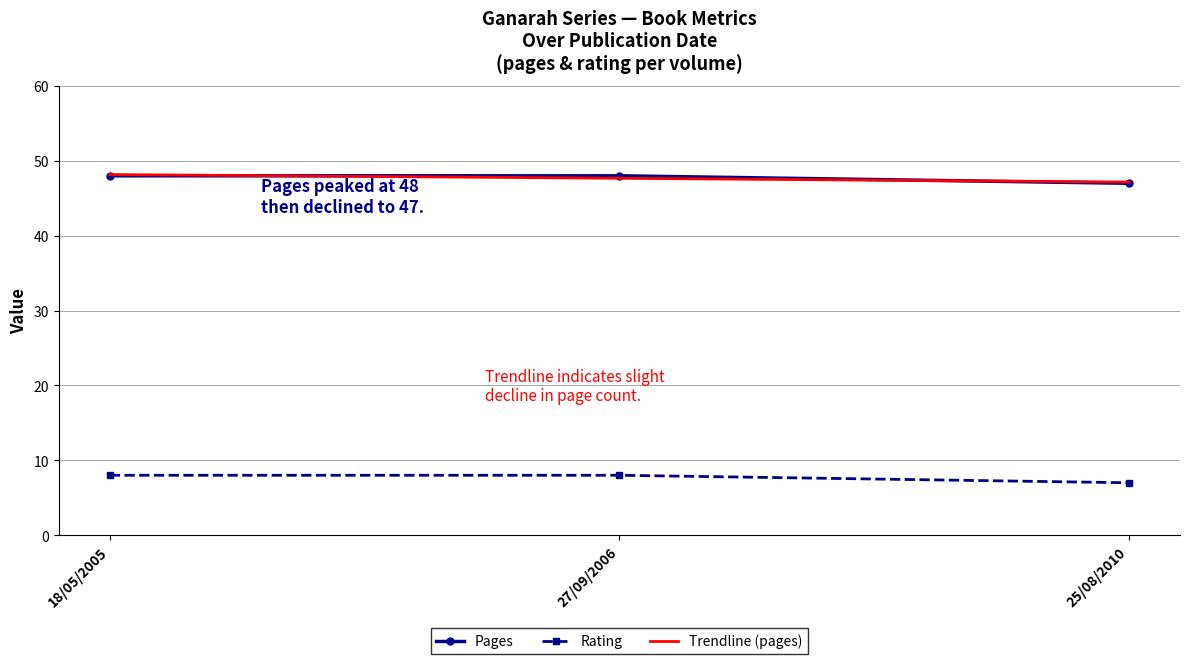

What is the value of the Rating point at the 1st from the left?

8